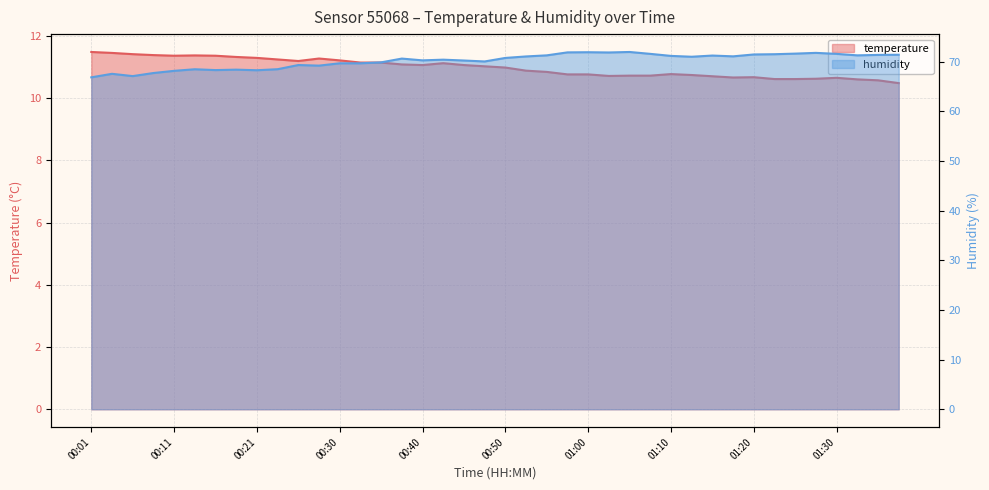

What position from the right is 00:26?

30